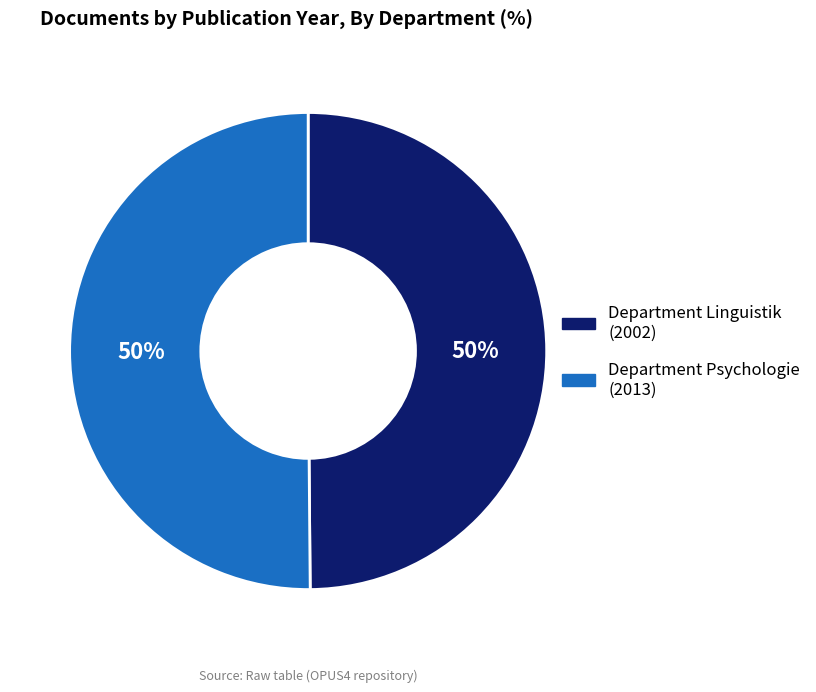

To the nearest percent, what is the average slice percentage?

50%